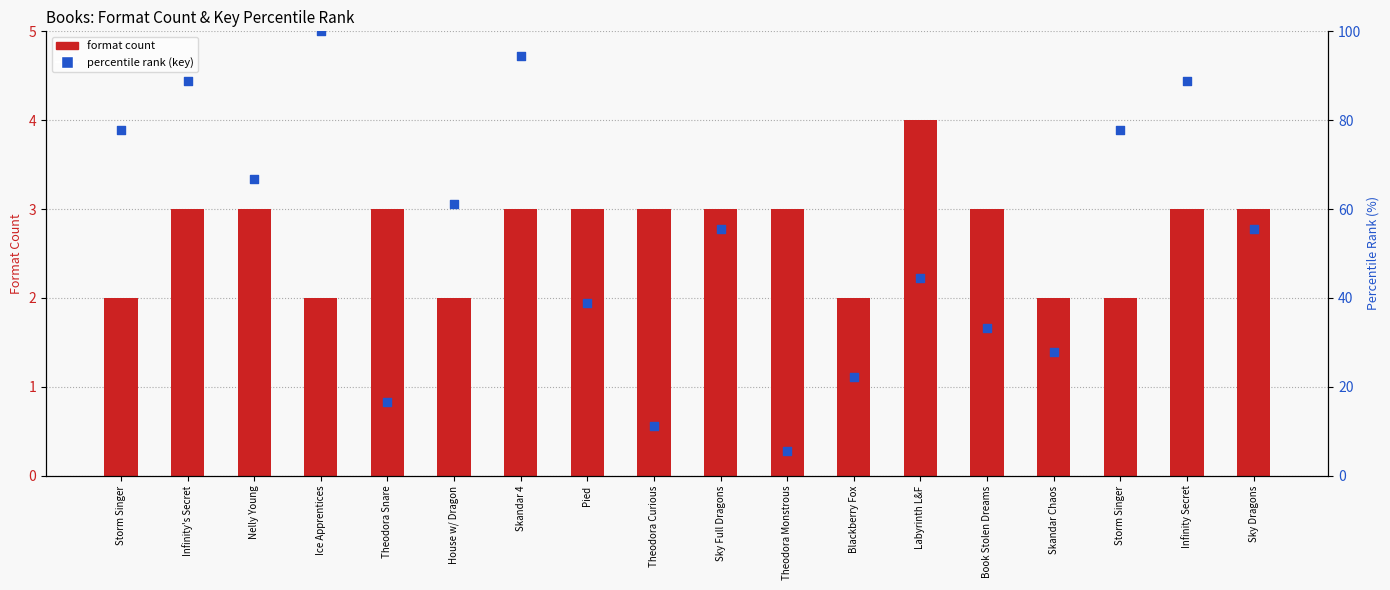

Which series contains the highest Y value?

percentile rank (key)